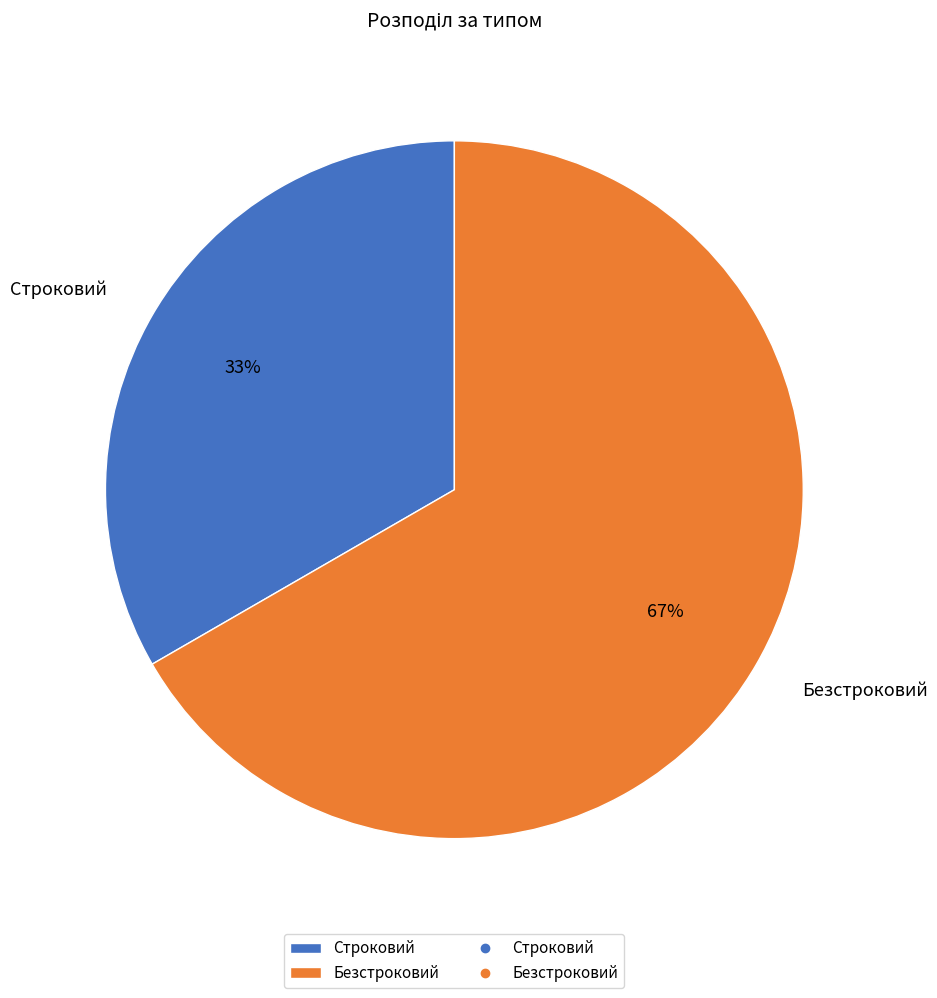

How many segments does this pie chart have?

2